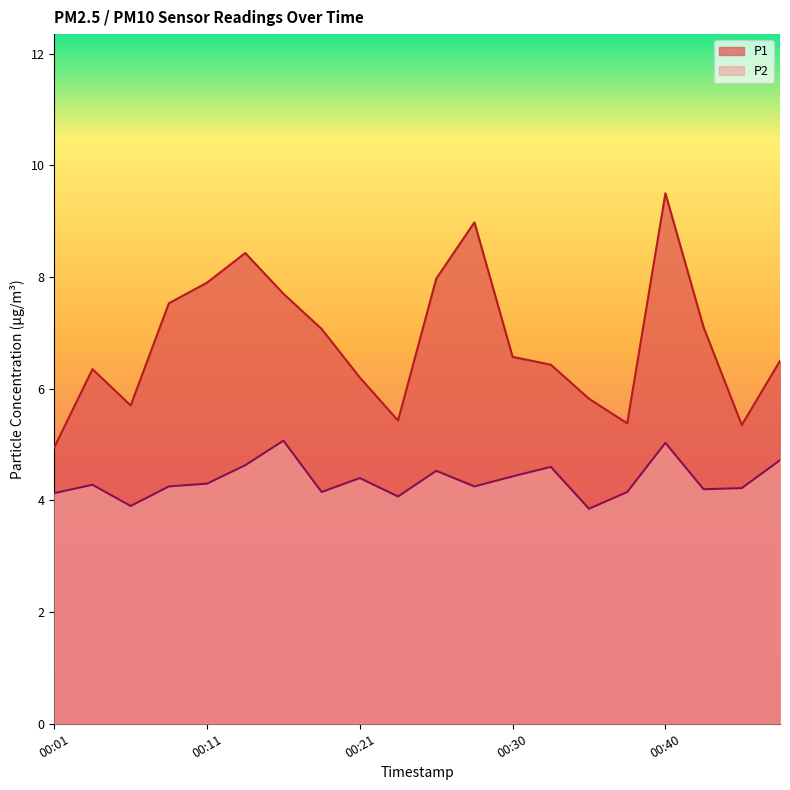

Rank the series by their average value, from highest to lowest.

P1, P2